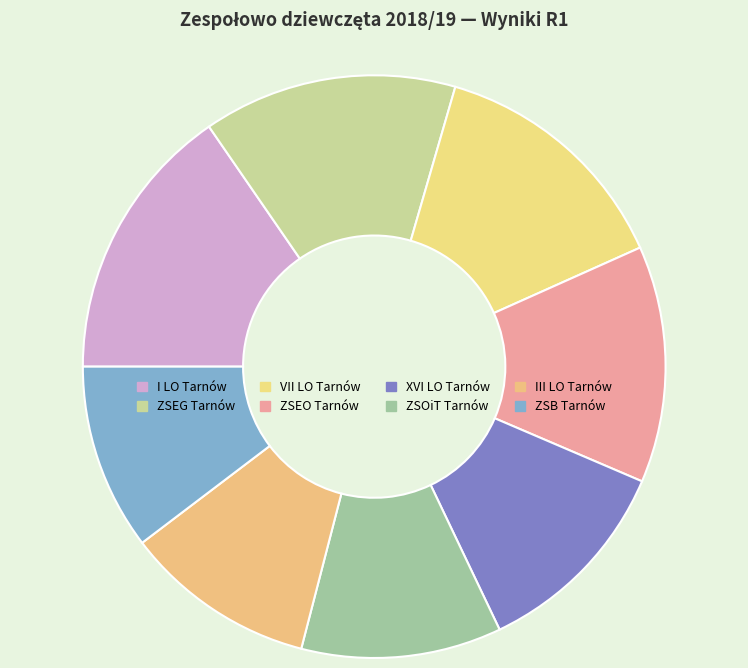

Does VII LO Tarnów represent more than half of the total?

No